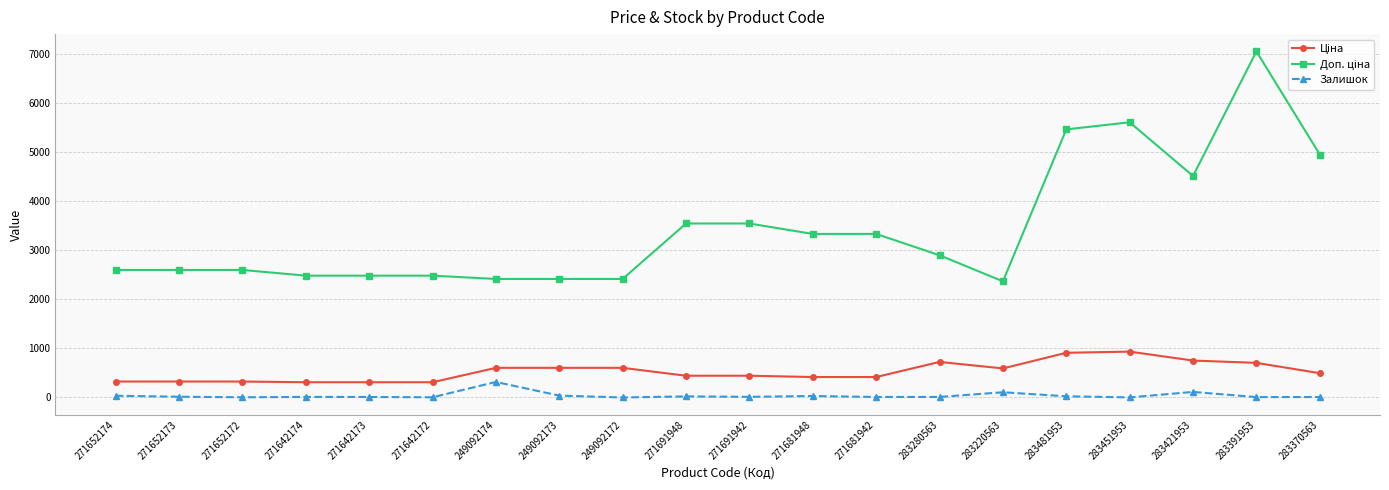

At which category is the sum across all series the highest?

283391953